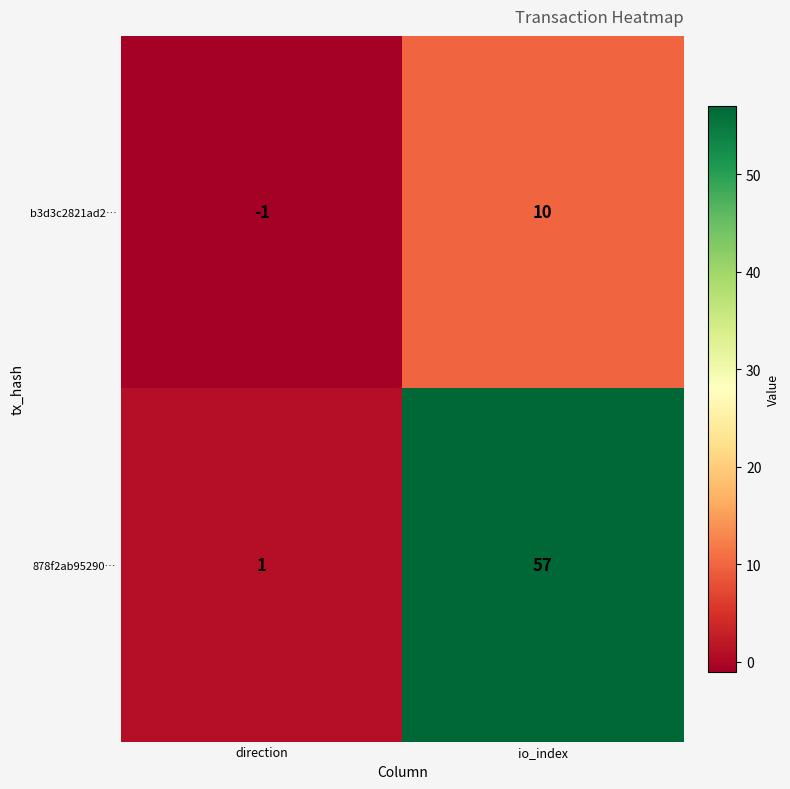

Reading left to right, what are all the values shown in this chart?

b3d3c2821ad2…: -1	10
878f2ab95290…: 1	57